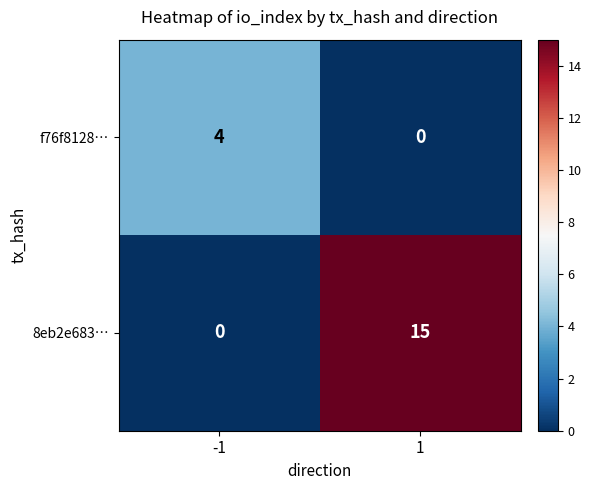

What is the difference between the highest and lowest values at -1?

4